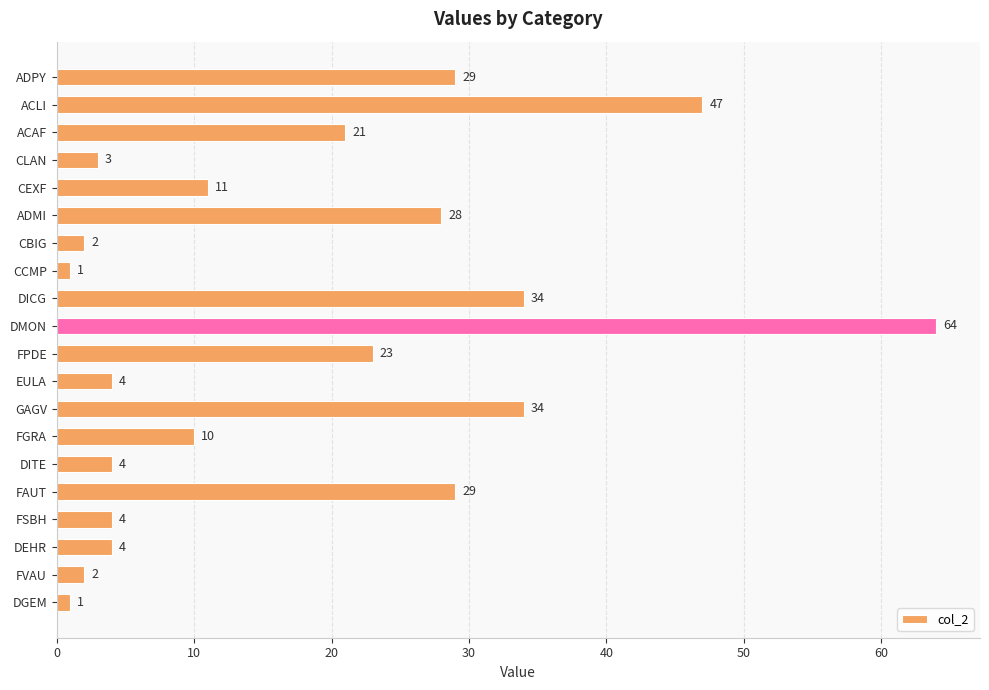

What is the label of the 14th bar from the bottom?

CBIG